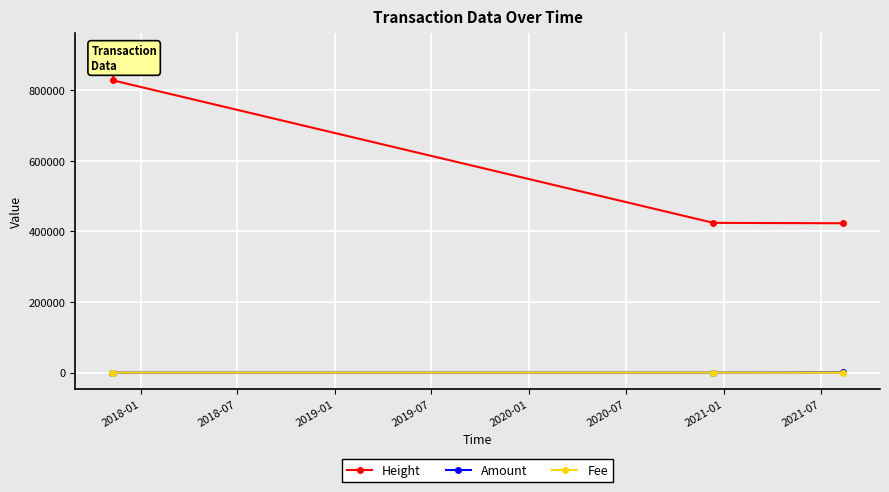

How many values in the Height series are below 827391?

2